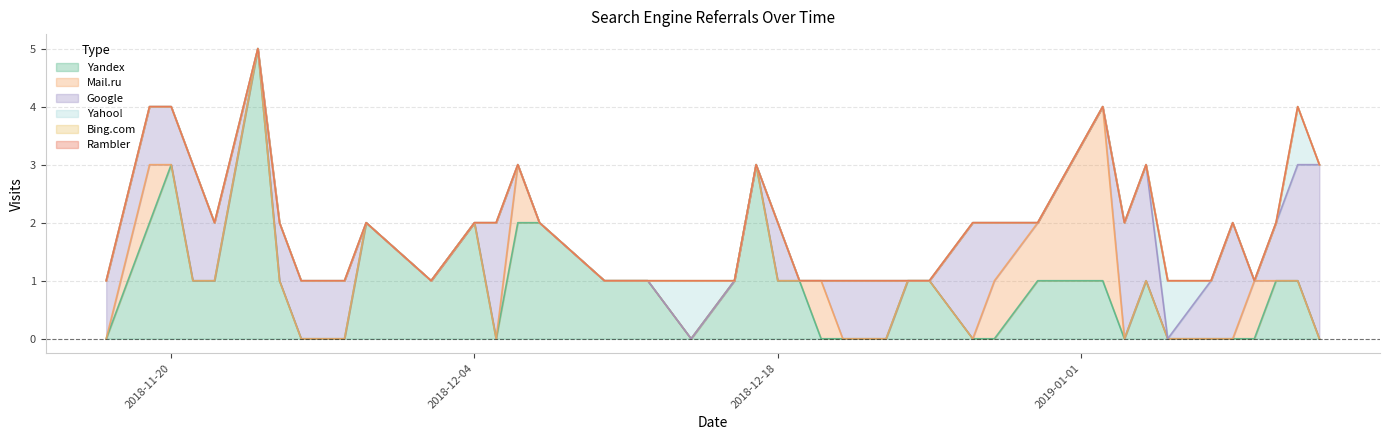

The Yandex series shows 0 at 2019-01-12. True or false?

True